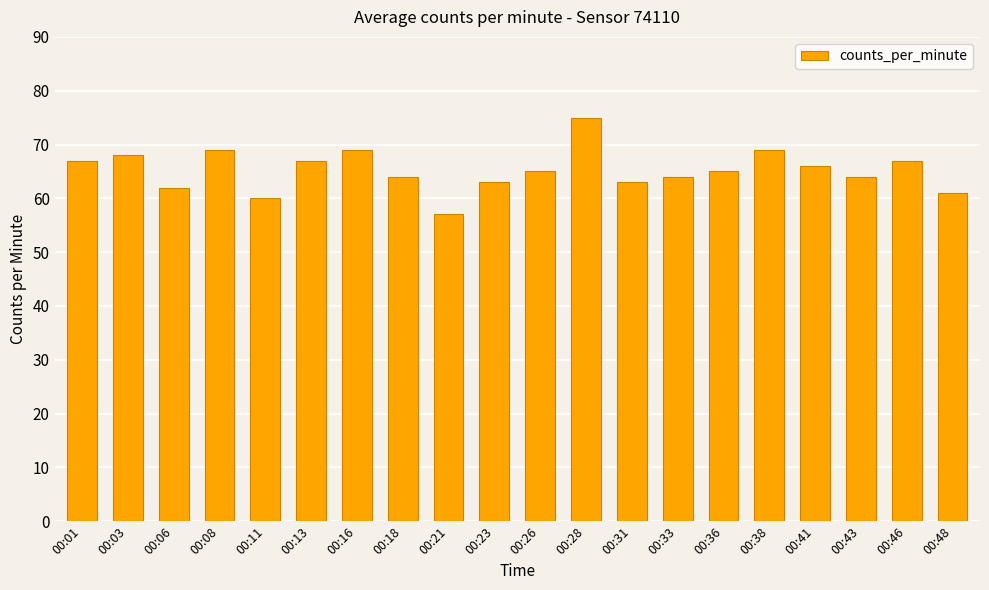

How many bars are there in total?

20